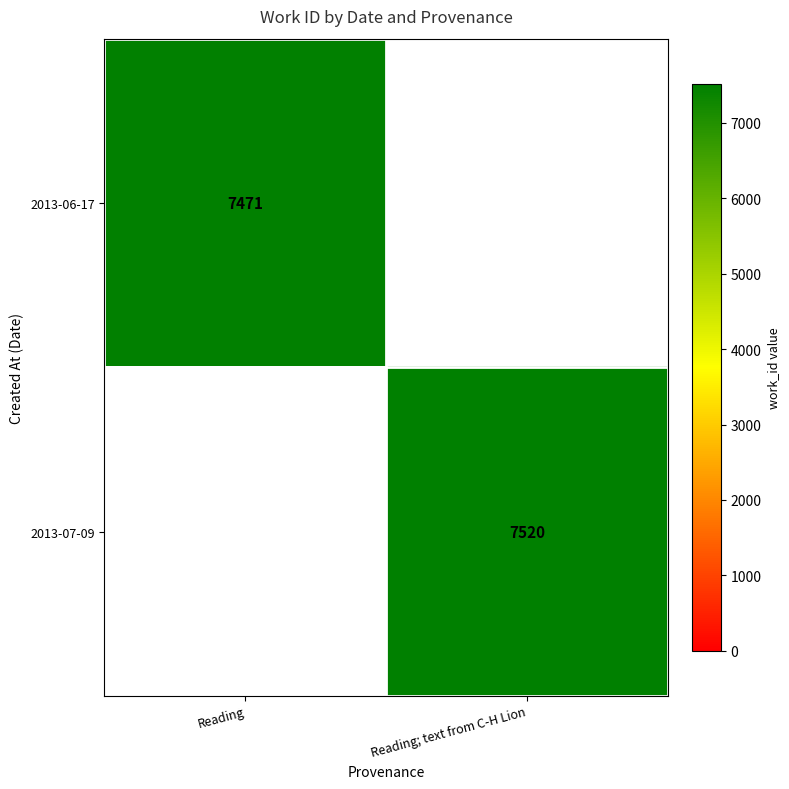

The value of 2013-06-17 at Reading is 13012. True or false?

False